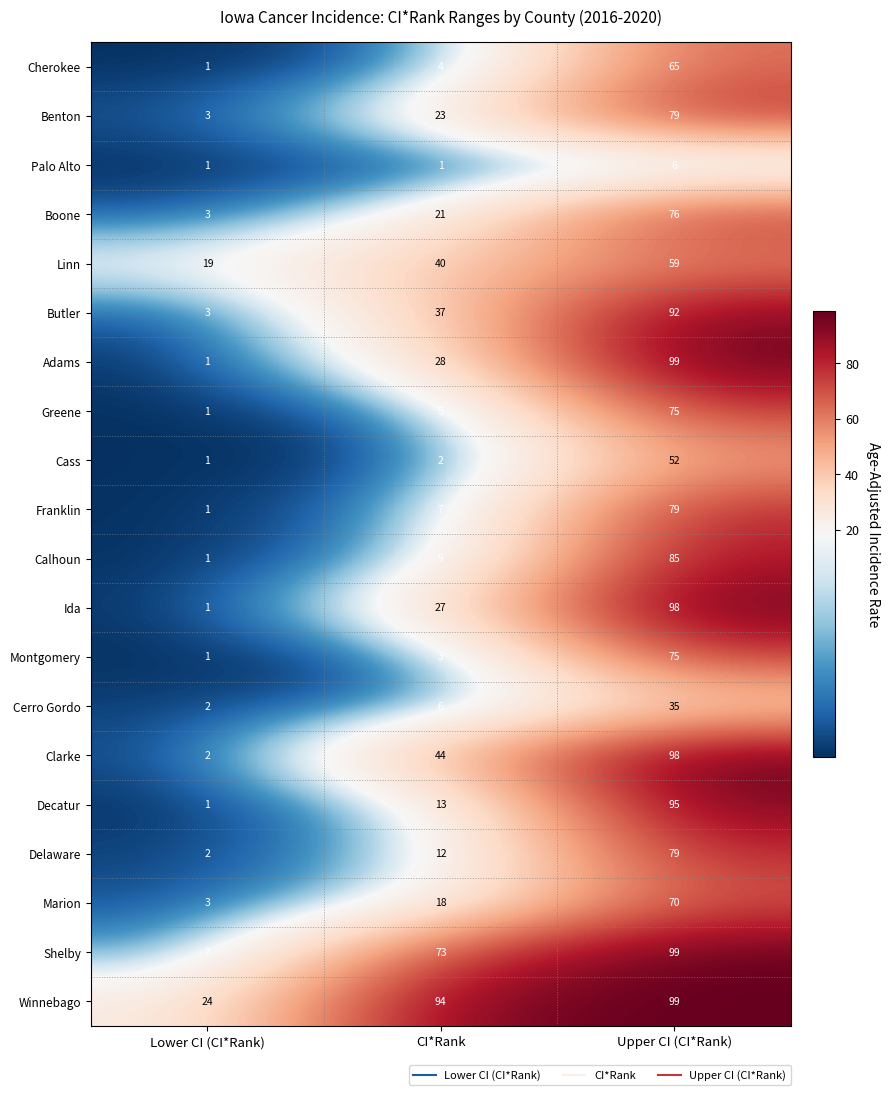

List the labels in order of Marion value, smallest first.

Lower CI (CI*Rank), CI*Rank, Upper CI (CI*Rank)